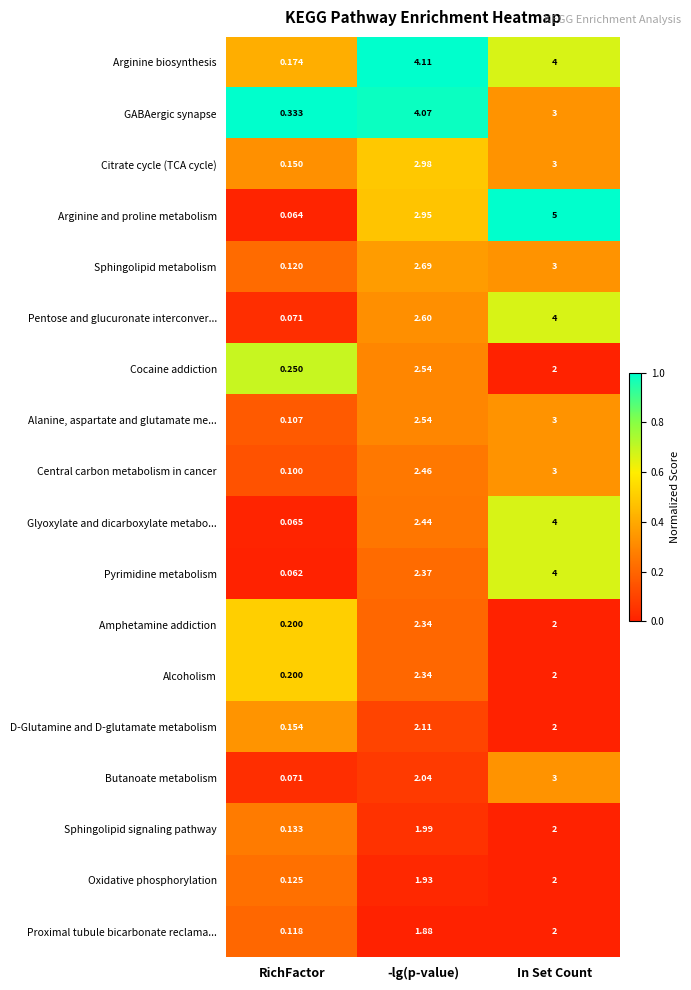

Which series has the largest total across all categories?

Arginine biosynthesis